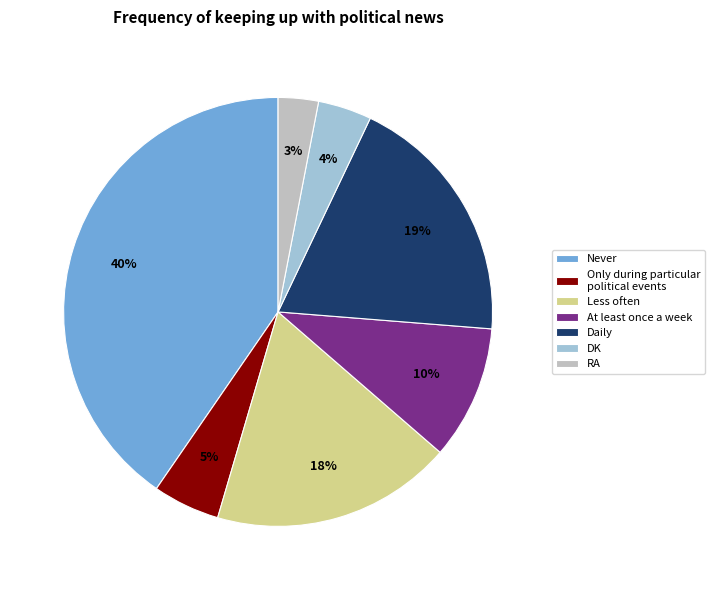

Is there a majority slice in this chart?

No